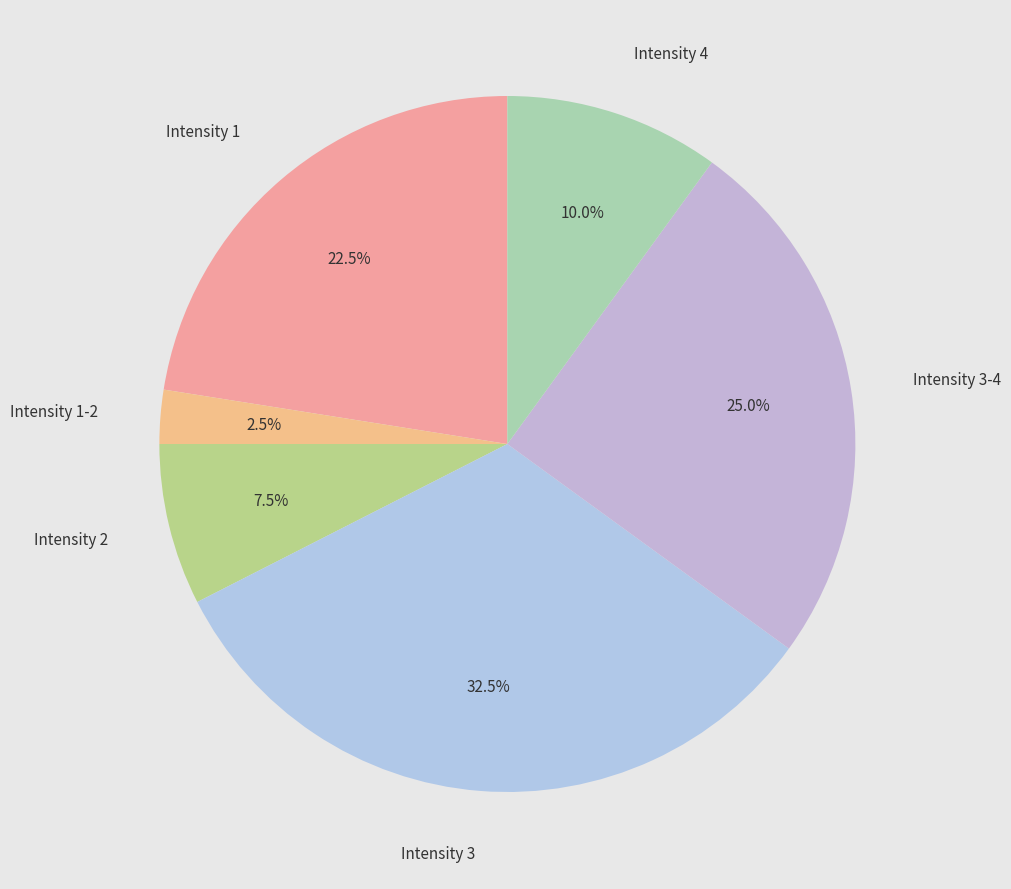

Is it true that Intensity 4 is 10% of the pie?

True